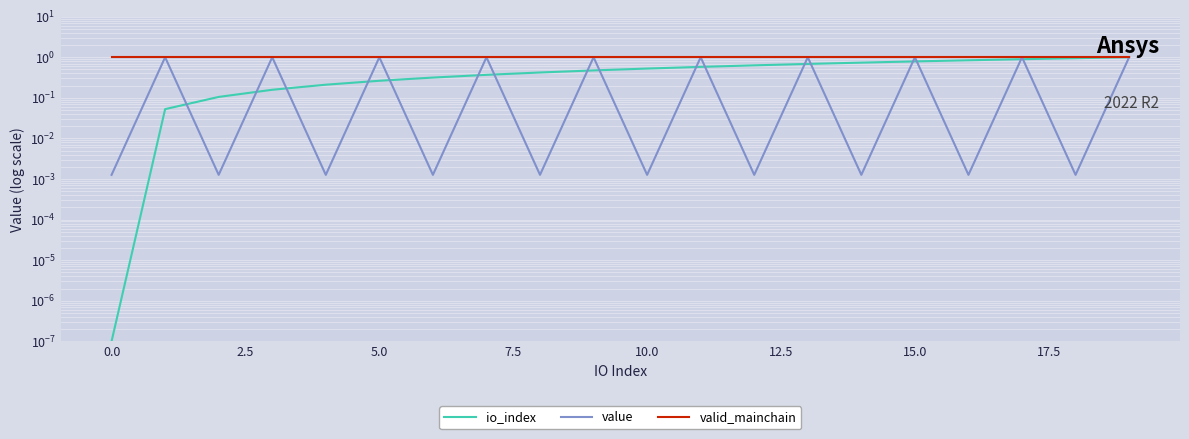

True or false: valid_mainchain has more than 0 interior local peaks.

False